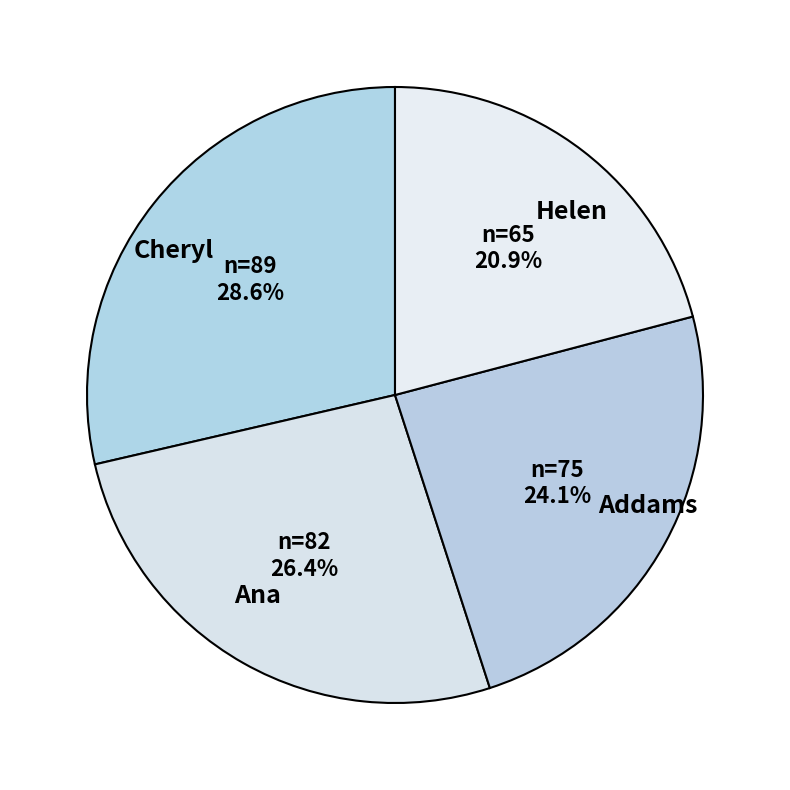

To the nearest percent, what is the average slice percentage?

25%